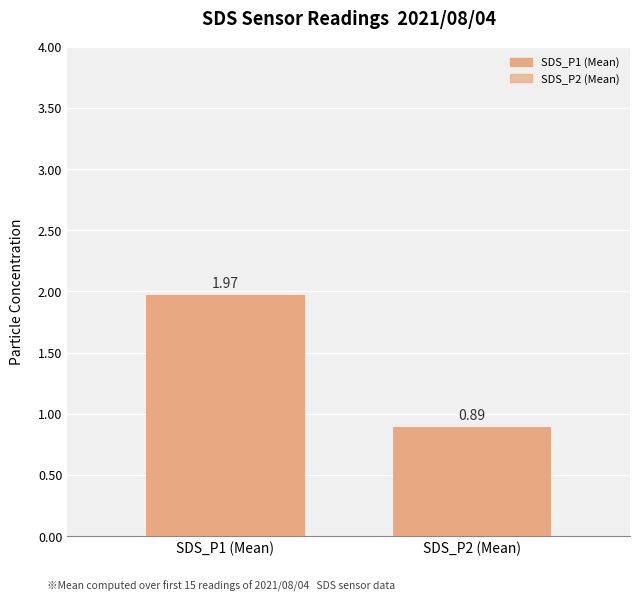

What is the change in value from SDS_P1 (Mean) to SDS_P2 (Mean)?

-1.1